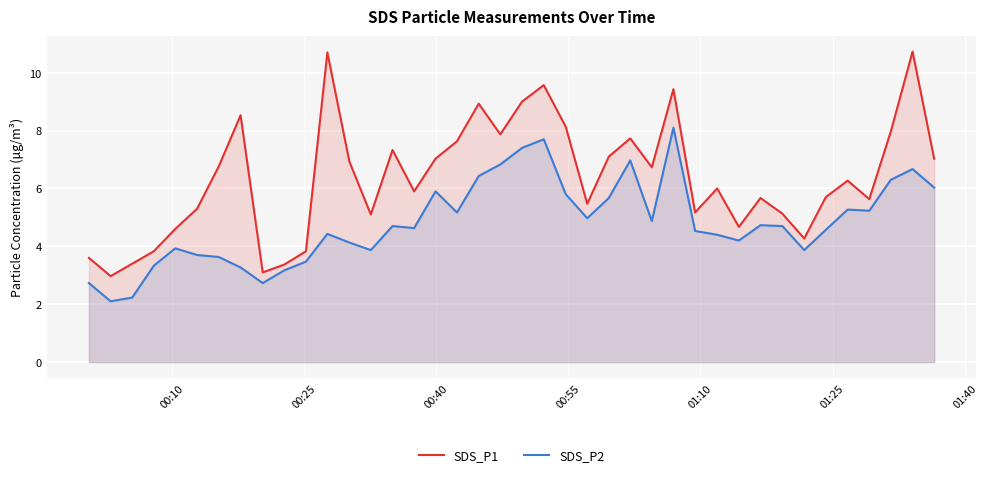

What is the maximum value for SDS_P2?

8.1